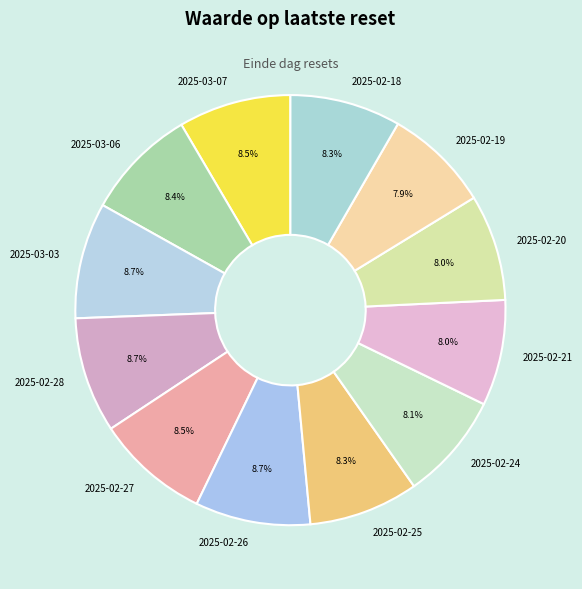

What percentage is the 2025-02-25 slice, to the nearest percent?

8%